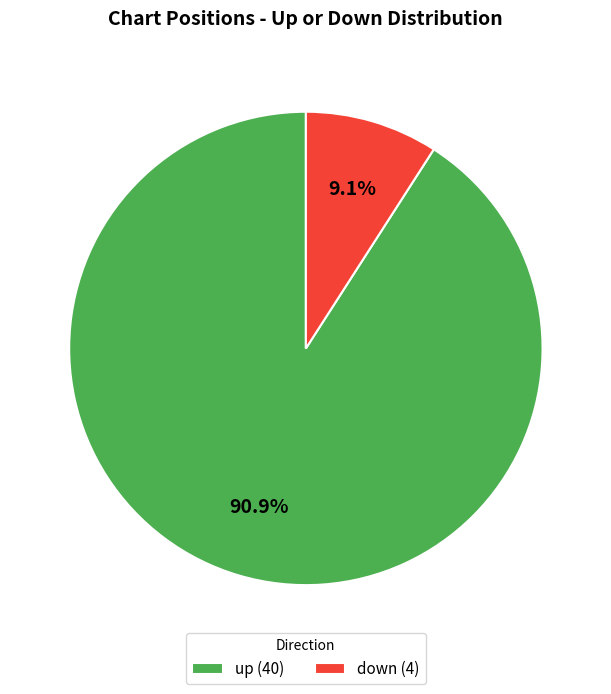

What percentage is the up slice, to the nearest percent?

91%